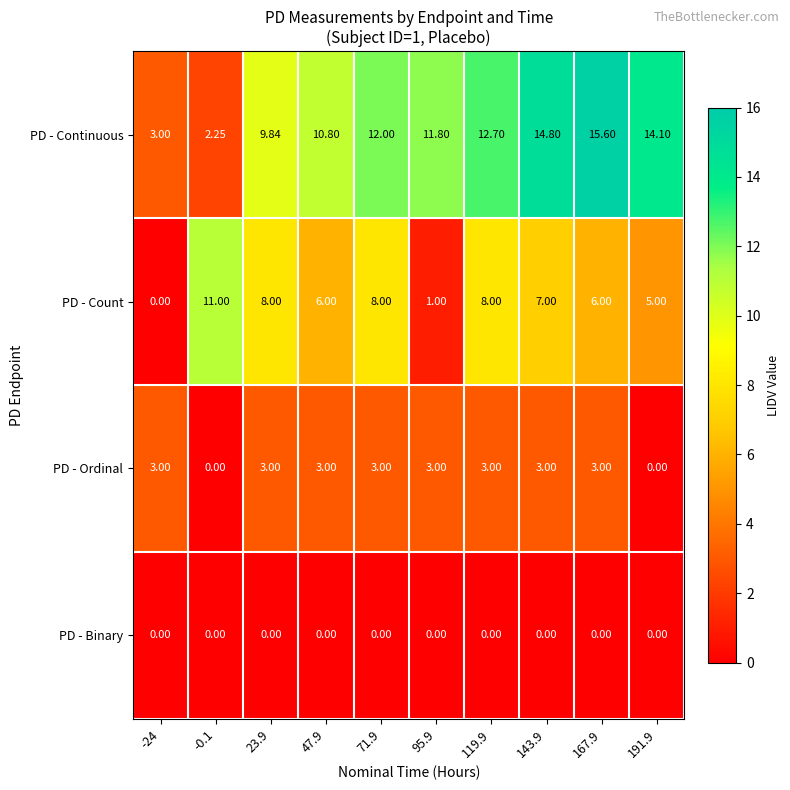

Which series has the largest range (max minus min)?

PD - Continuous